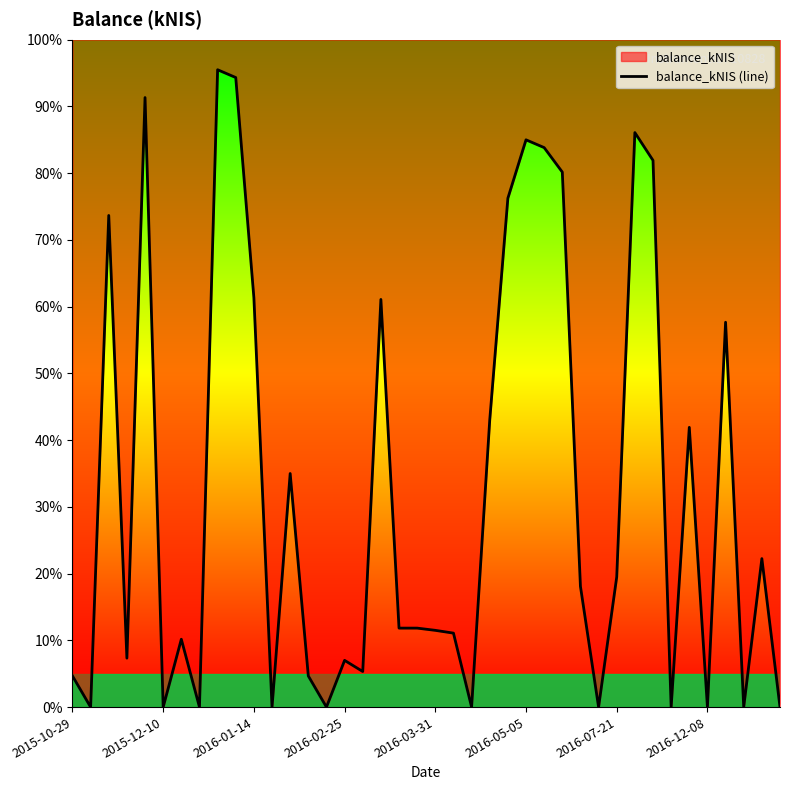

How many interior local valleys (lower than both neighbors) does the data have?

12